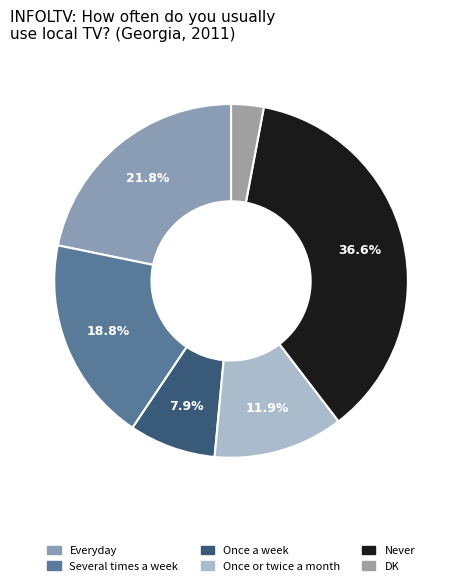

How many slices are in this pie chart?

6